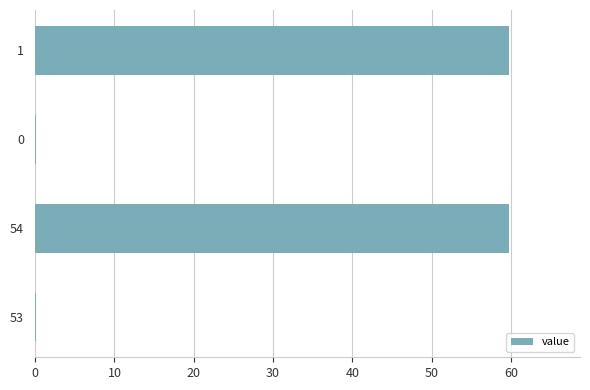

The value at 1 is 79.1. True or false?

False